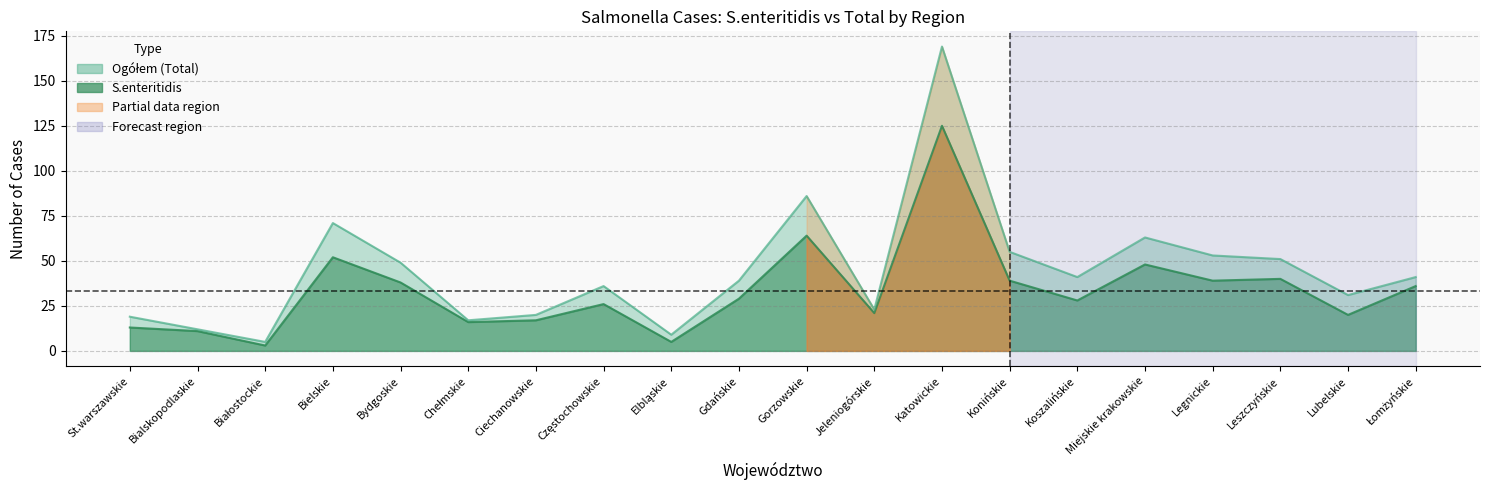

Which series has the largest total across all categories?

Ogółem